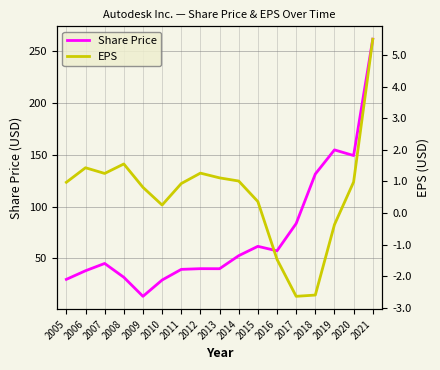

Rank the series by their maximum value, from highest to lowest.

Share Price, EPS